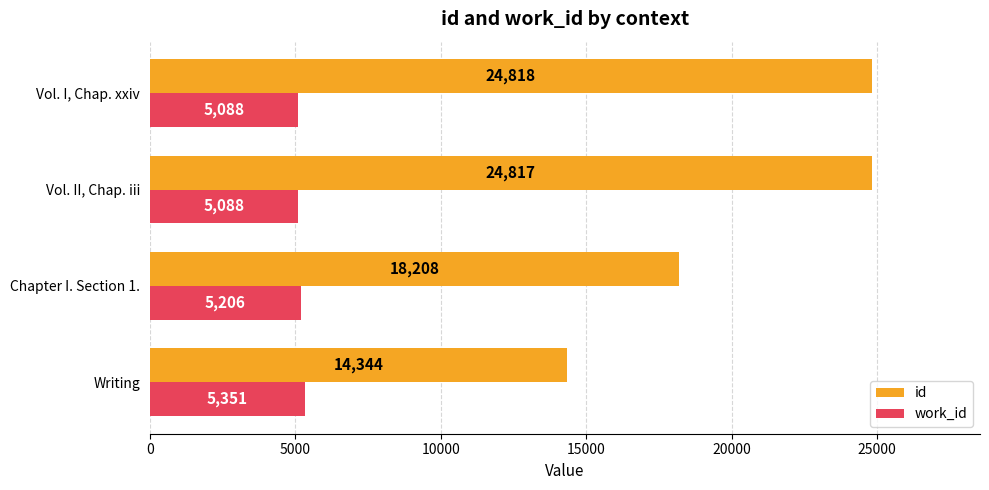

The value of id at Chapter I. Section 1. is 8189. True or false?

False